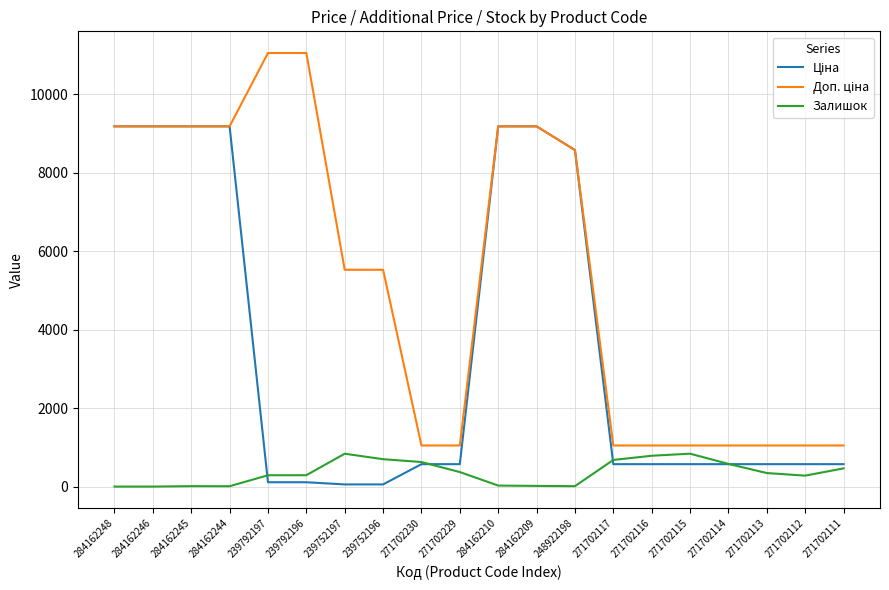

What is the spread (max minus min) of values at 271702229?

678.0